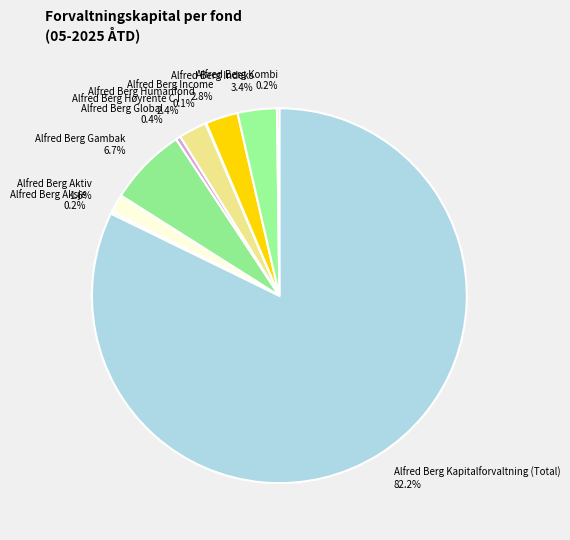

To the nearest percent, what is the average slice percentage?

10%